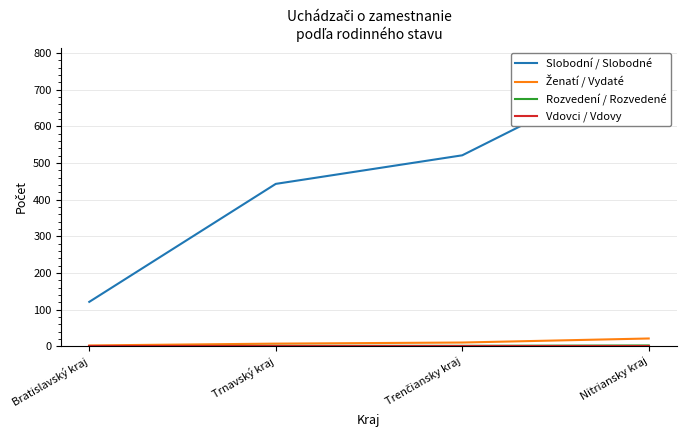

True or false: Vdovci / Vdovy and Ženatí / Vydaté cross at least once.

False